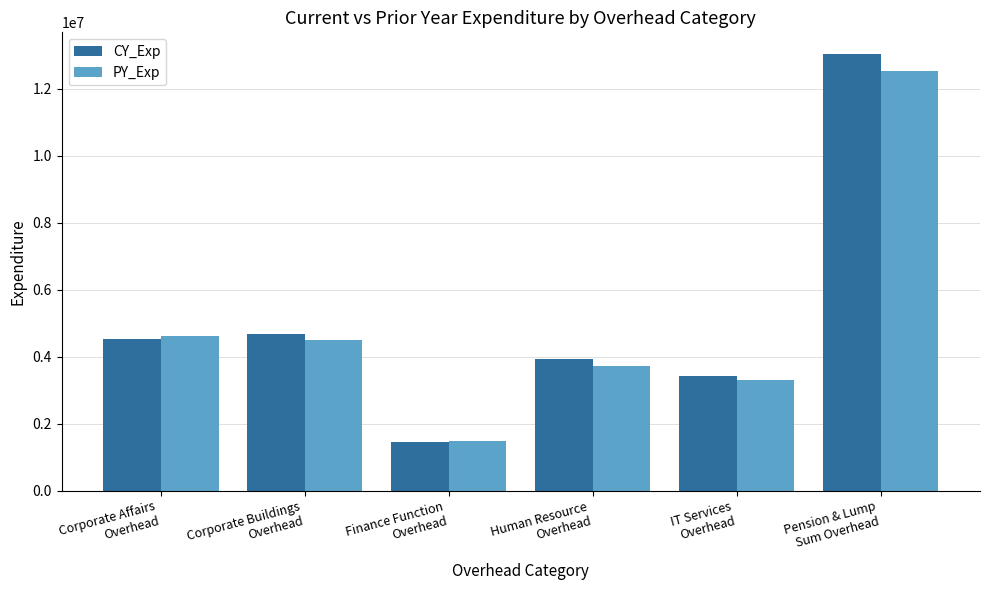

Between Corporate Affairs
Overhead and Human Resource
Overhead, which series saw the biggest shift?

PY_Exp